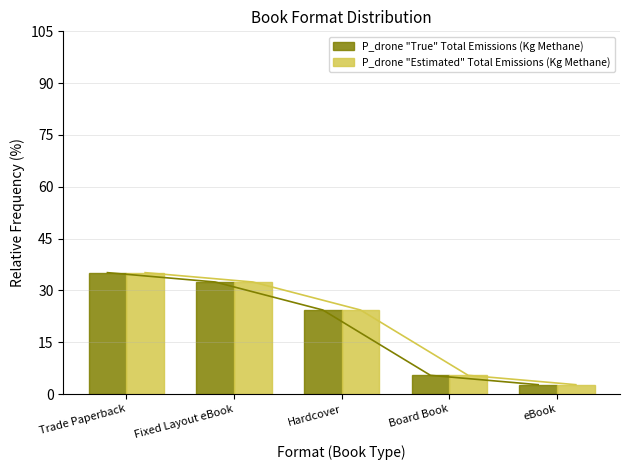

How many bars are there in each group?

2